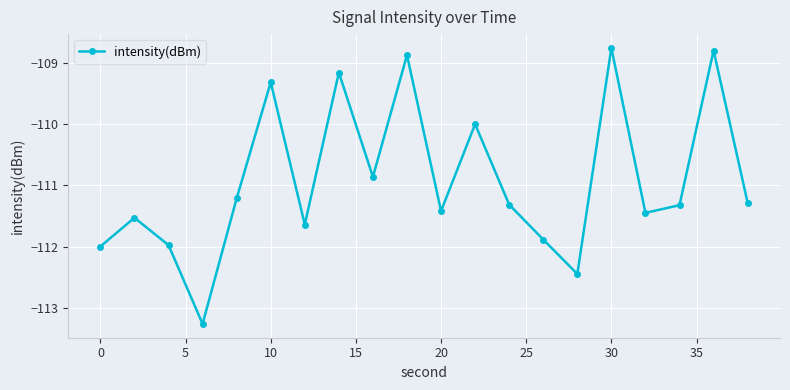

What is the maximum value shown in the chart?

-108.8